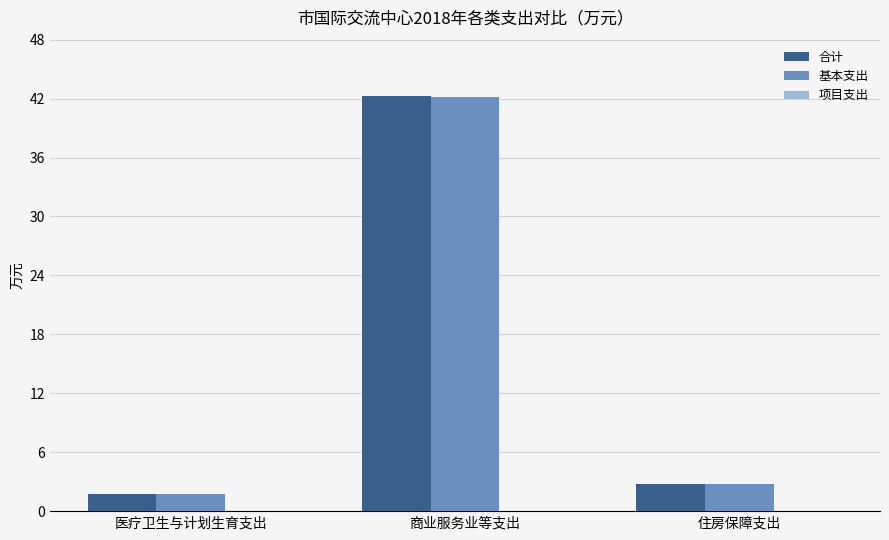

Which series has the widest spread of values?

合计